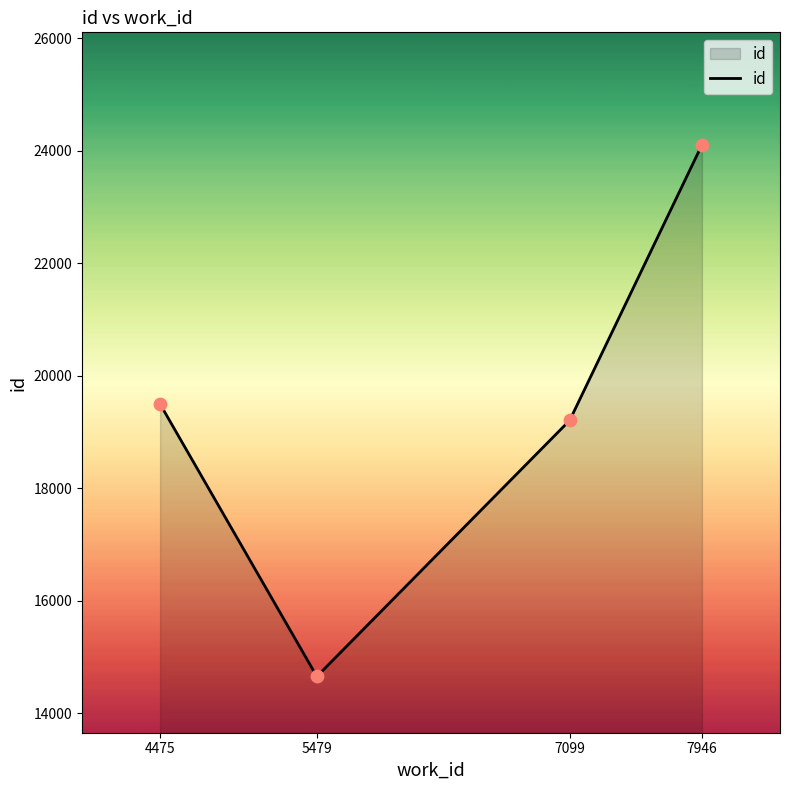

Which has a higher value, 5479 or 4475?

4475